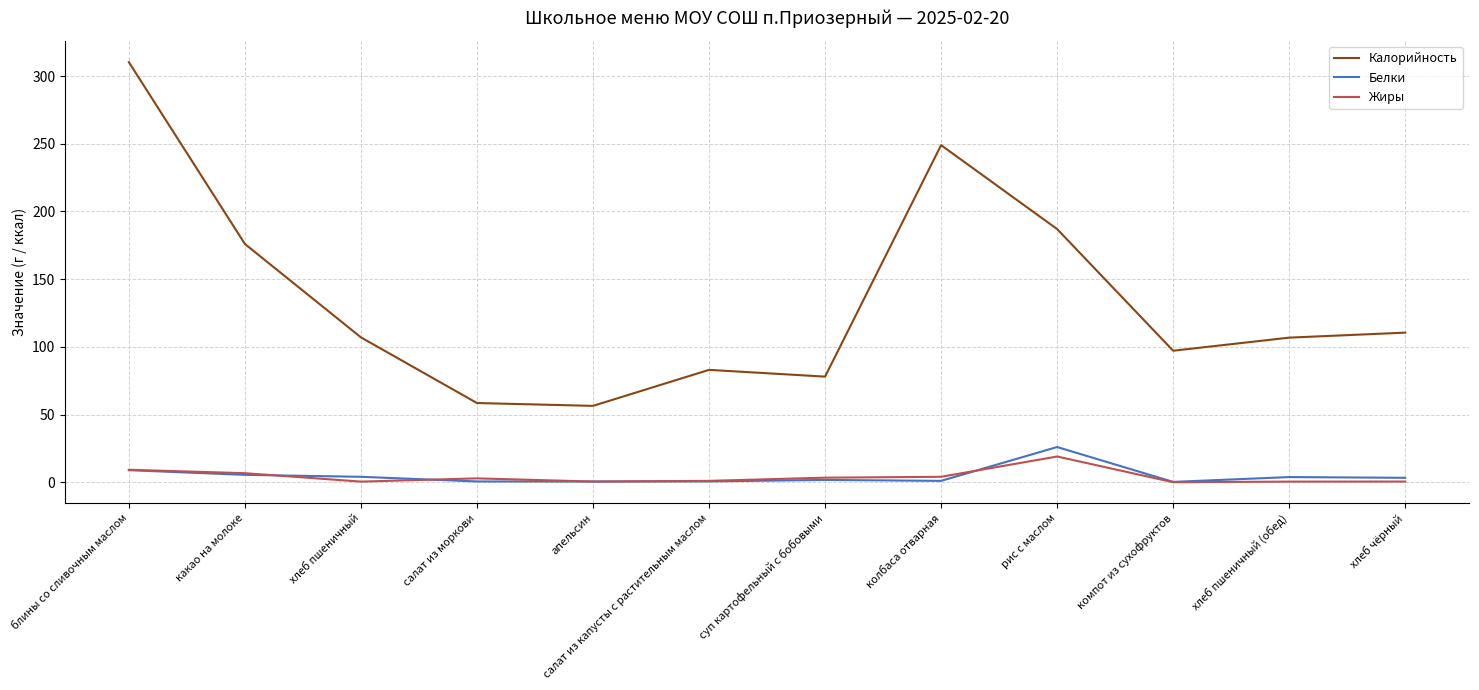

True or false: Жиры and Калорийность cross at least once.

False